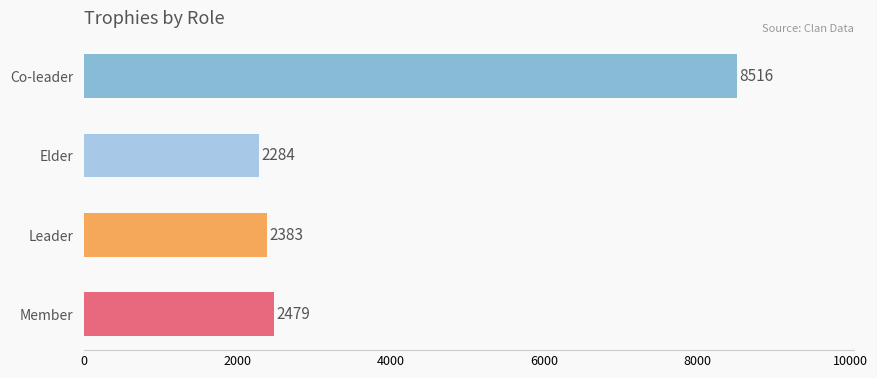

Which category has the highest value across all series?

Co-leader